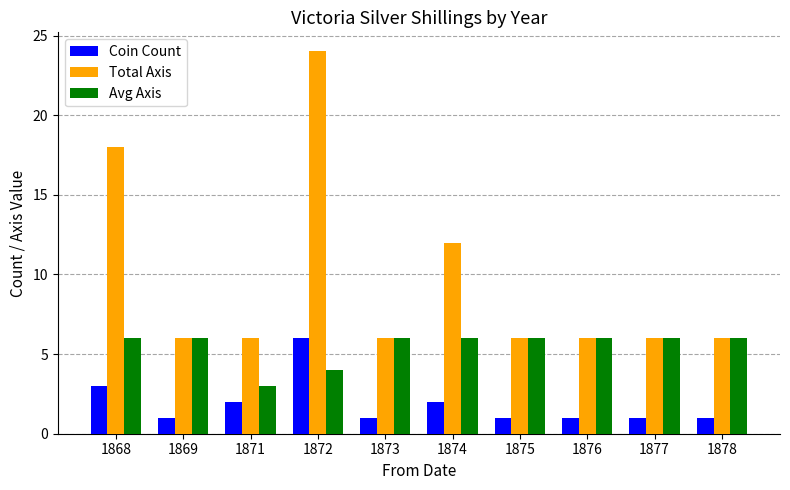

What is the difference between the maximum and minimum values in the Total Axis series?

18